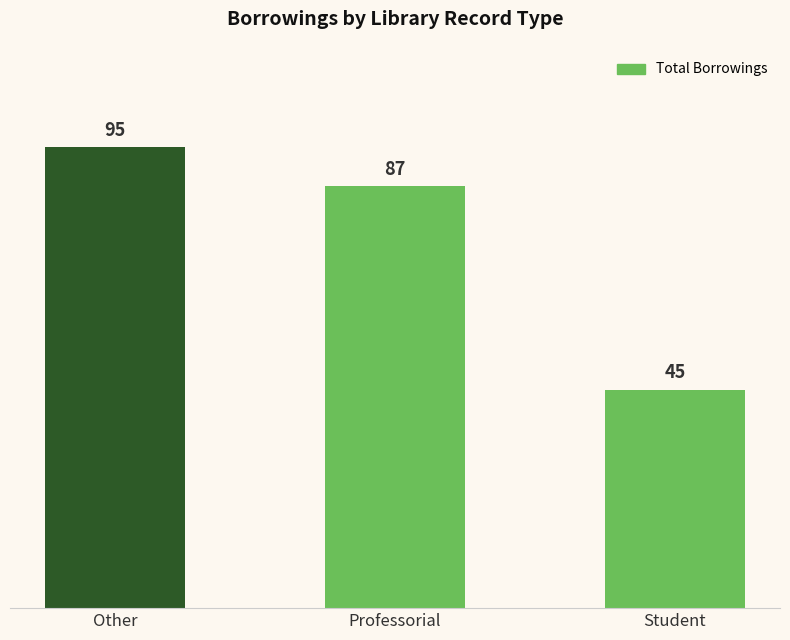

What is the value of the 1st bar from the left?

95